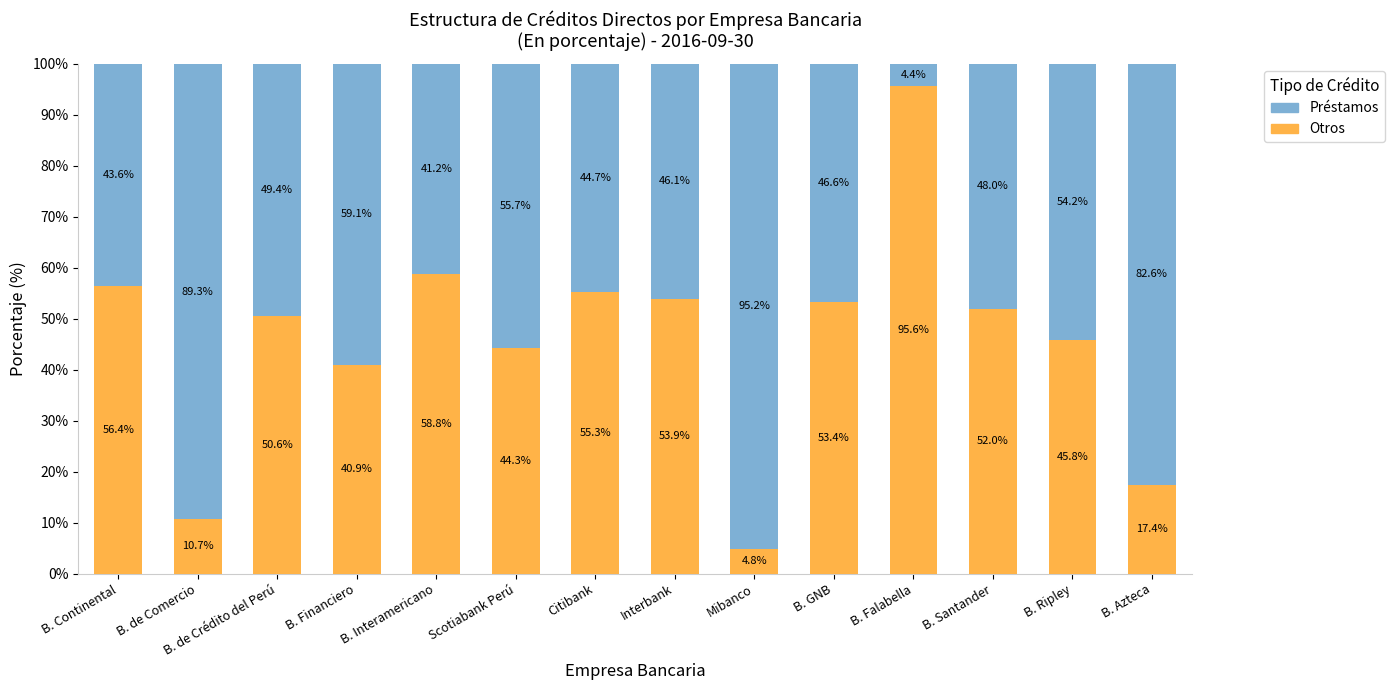

What is the sum of the Otros values at Citibank and B. Ripley?

101.1